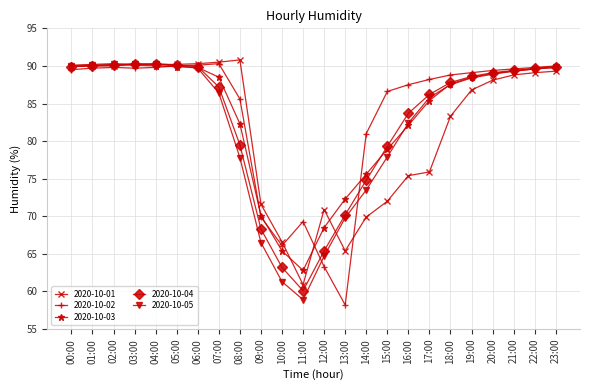

What is the label of the 2nd point from the left?

01:00